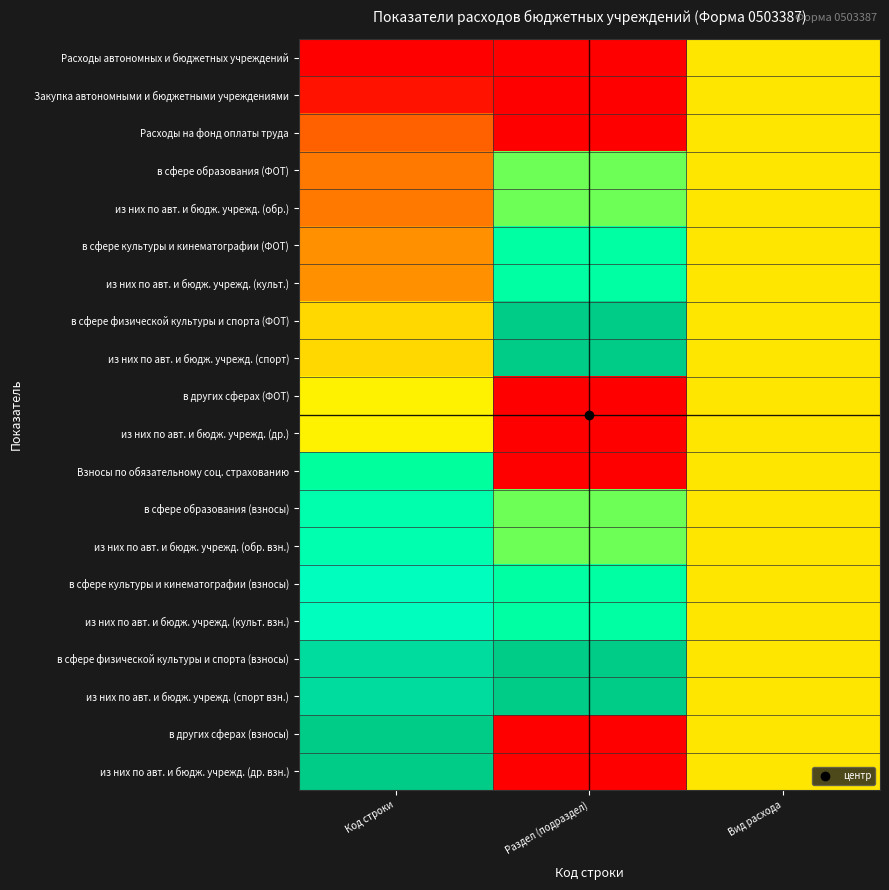

What is the difference between the highest and lowest values at Раздел (подраздел)?

1.0